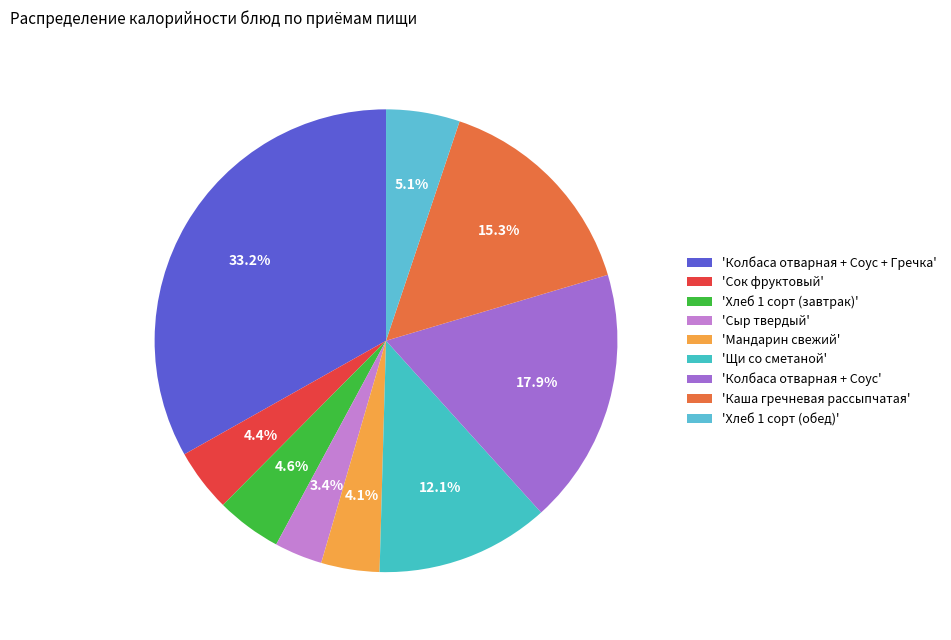

To the nearest percent, what is the average slice percentage?

11%